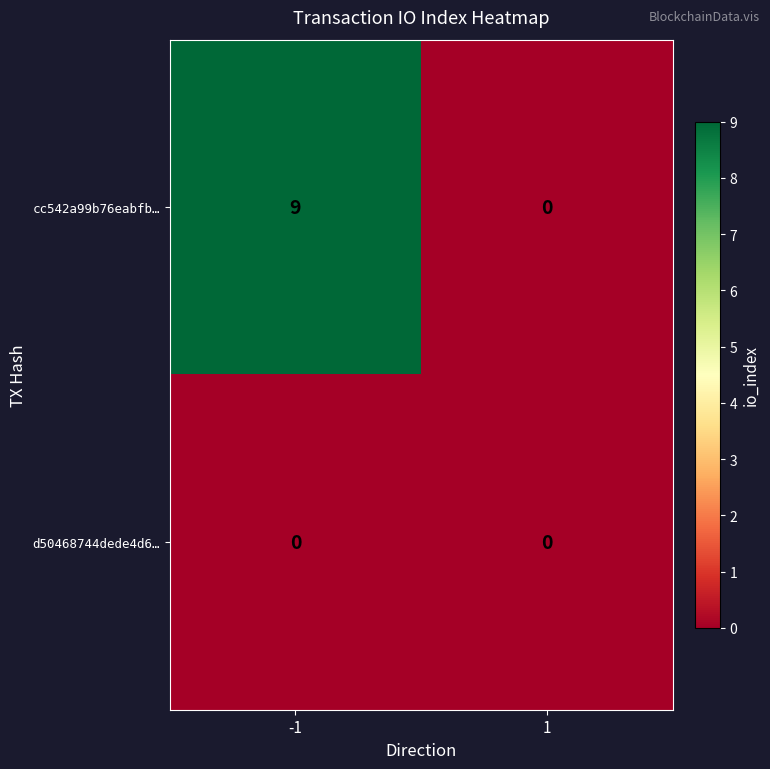

Reading left to right, what are all the values shown in this chart?

cc542a99b76eabfb…: 9	0
d50468744dede4d6…: 0	0